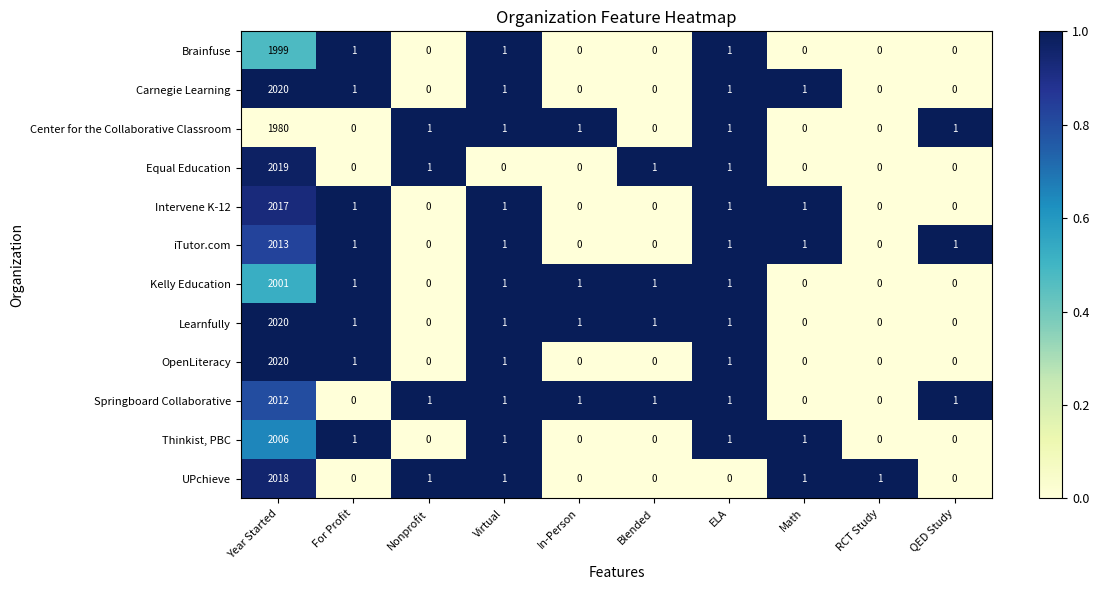

How many categories are shown in the chart?

10